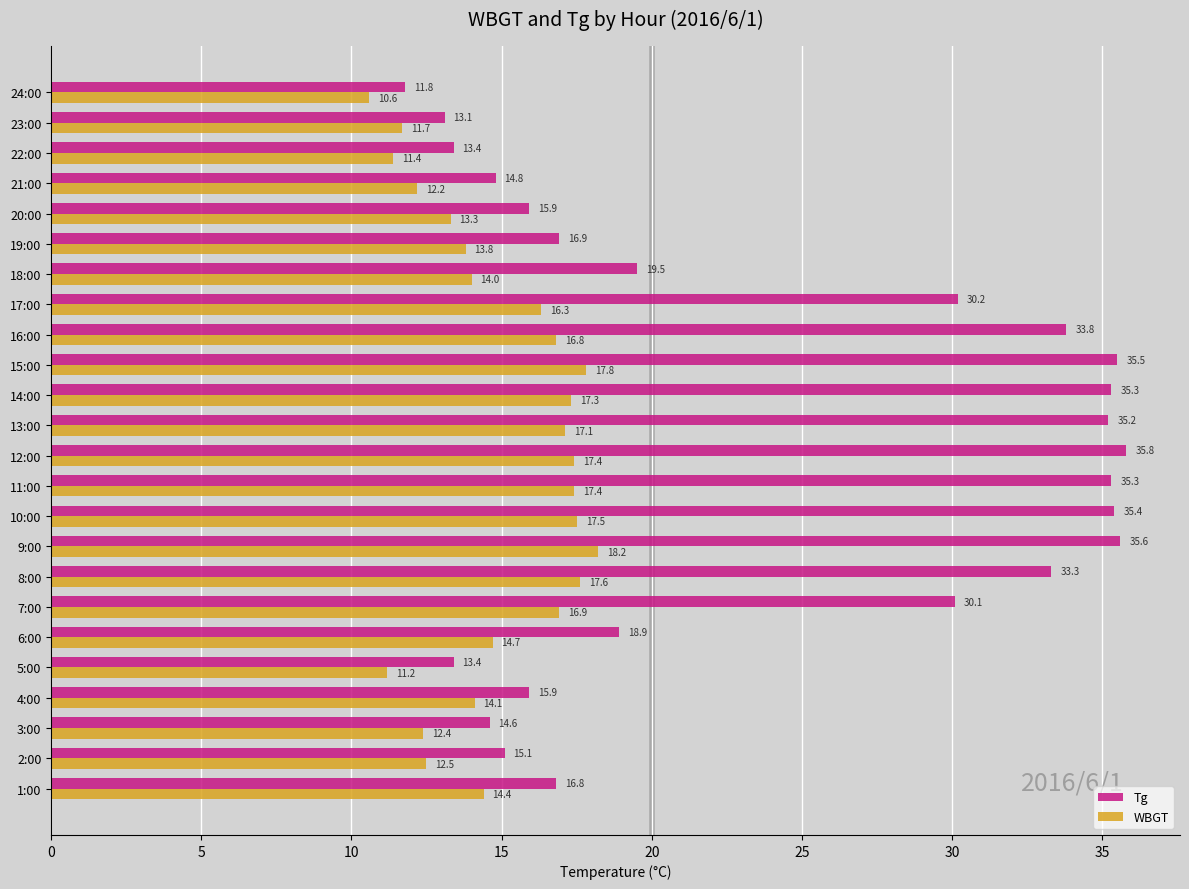

At which label does WBGT reach its minimum?

24:00